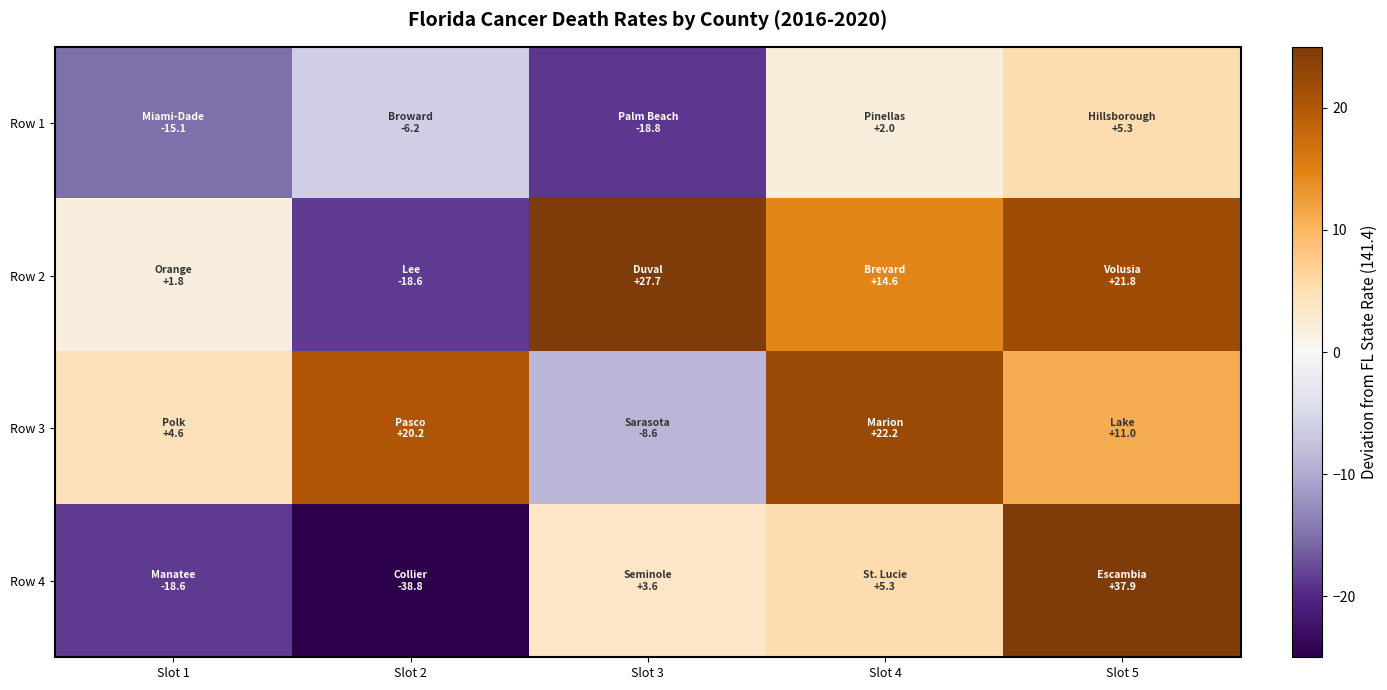

Reading left to right, list all the values displayed in this chart.

Row 1: Slot 1=-15.1	Slot 2=-6.2	Slot 3=-18.8	Slot 4=2.0	Slot 5=5.3
Row 2: Slot 1=1.8	Slot 2=-18.6	Slot 3=27.7	Slot 4=14.6	Slot 5=21.8
Row 3: Slot 1=4.6	Slot 2=20.2	Slot 3=-8.6	Slot 4=22.2	Slot 5=11.0
Row 4: Slot 1=-18.6	Slot 2=-38.8	Slot 3=3.6	Slot 4=5.3	Slot 5=37.9